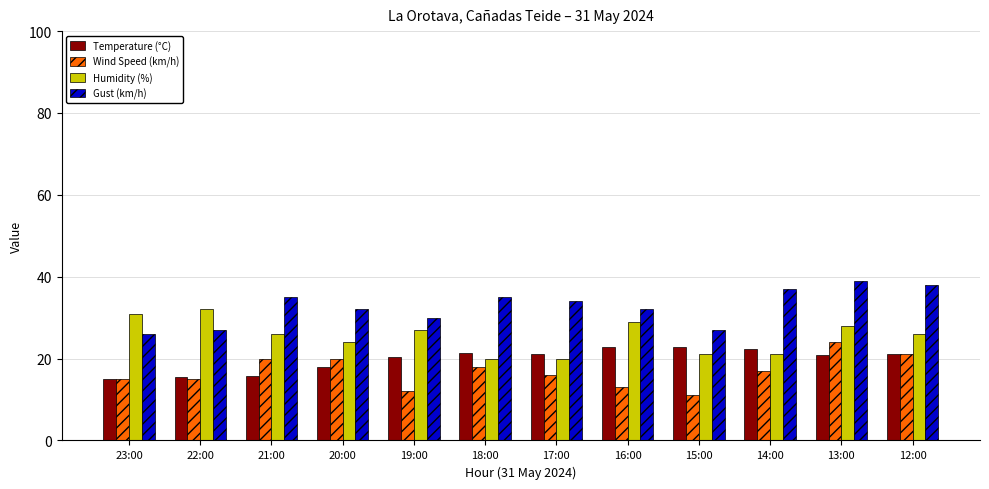

The value of Gust (km/h) at 17:00 is 52.7. True or false?

False